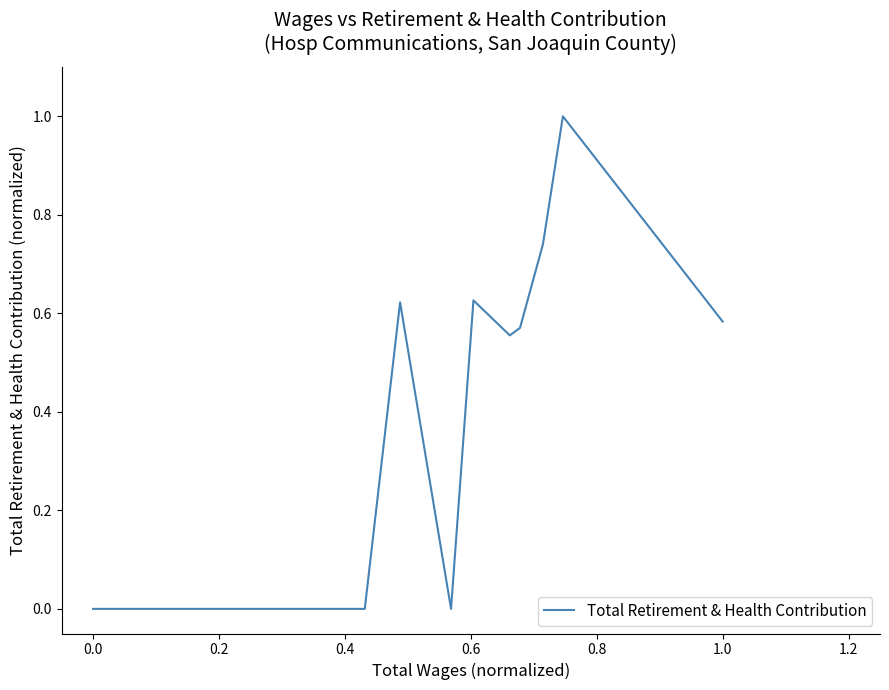

What is the difference between the maximum and minimum values?

1.0